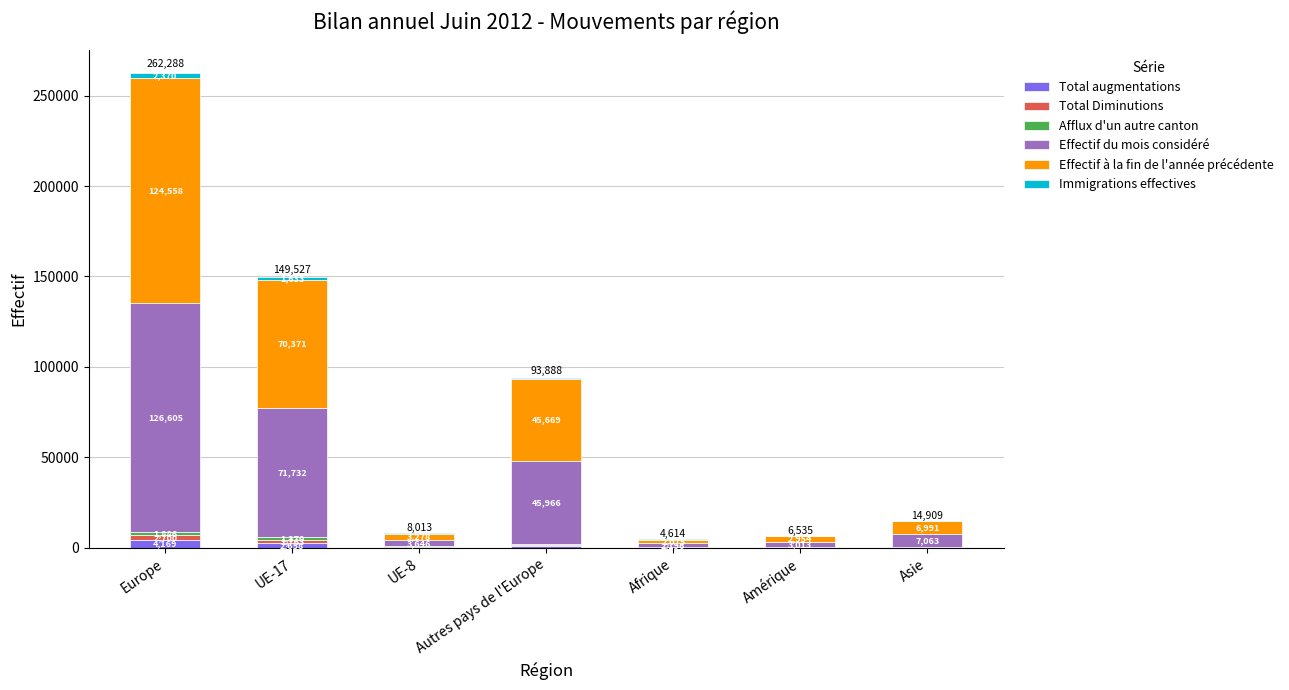

What is the sum of the Total augmentations values at UE-17 and Amérique?

2856